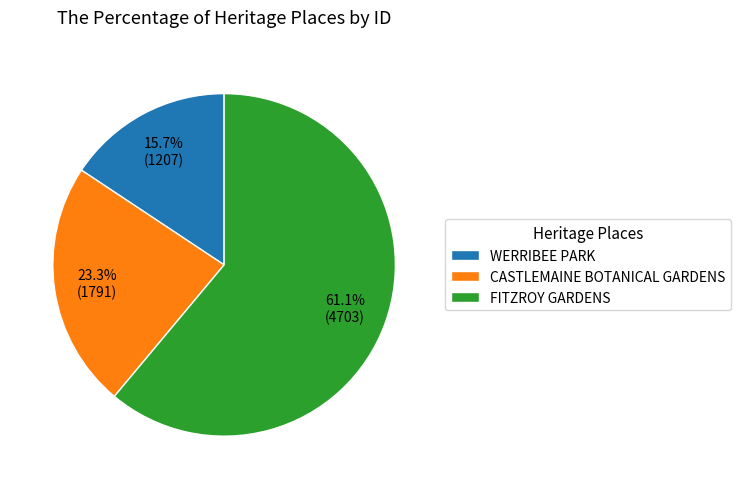

How many segments does this pie chart have?

3